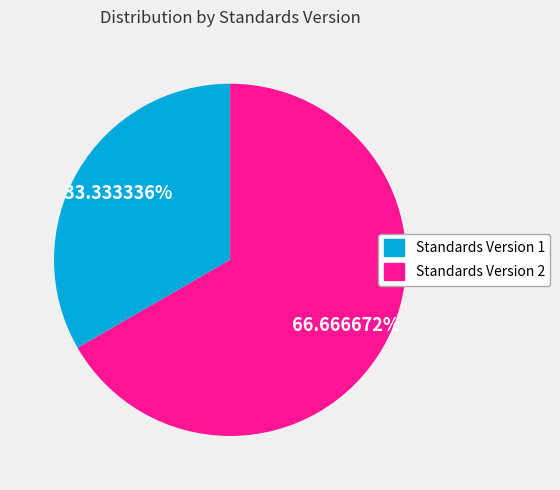

Is Standards Version 2 the majority of the pie?

Yes